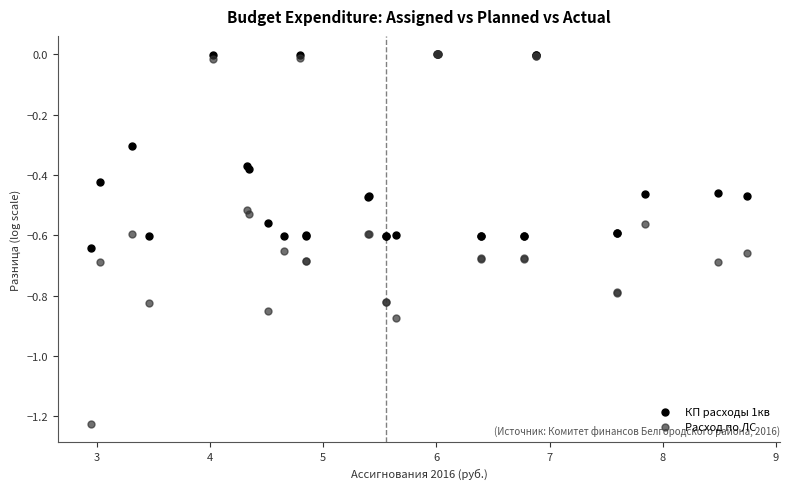

What are all the series names shown in the legend?

КП расходы 1кв, Расход по ЛС